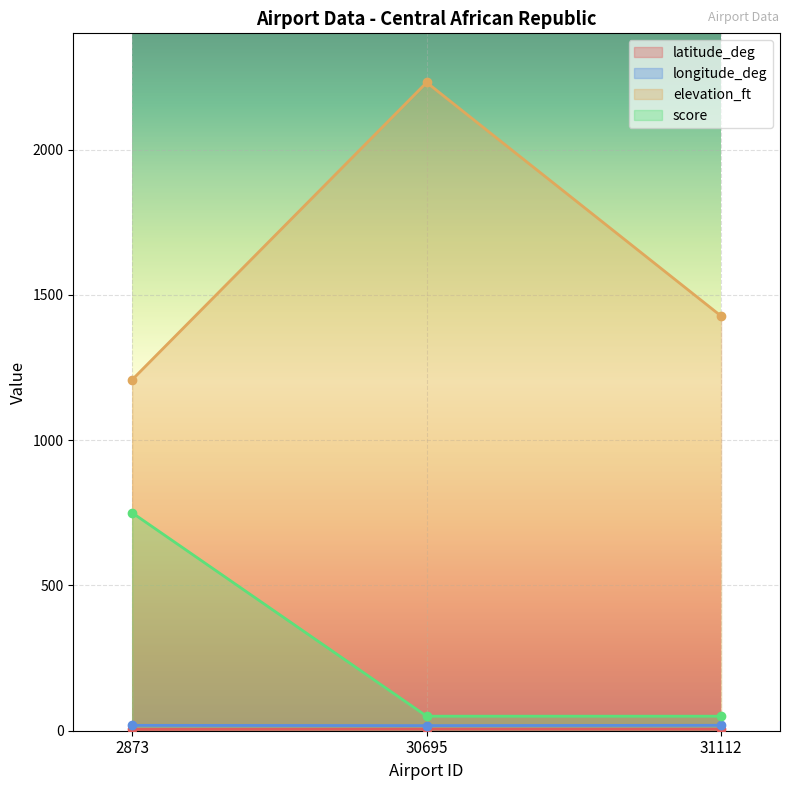

What is the total value across all series at 30695?

2303.9